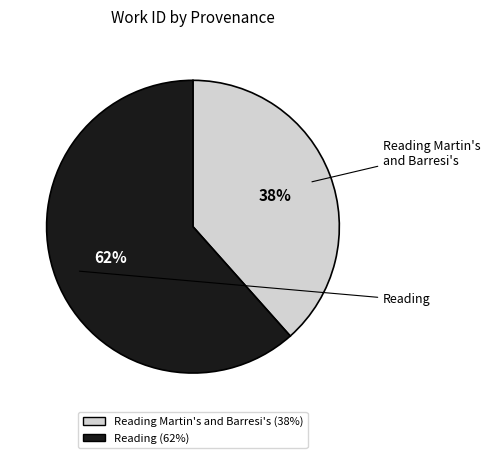

Count the number of slices in the pie.

2